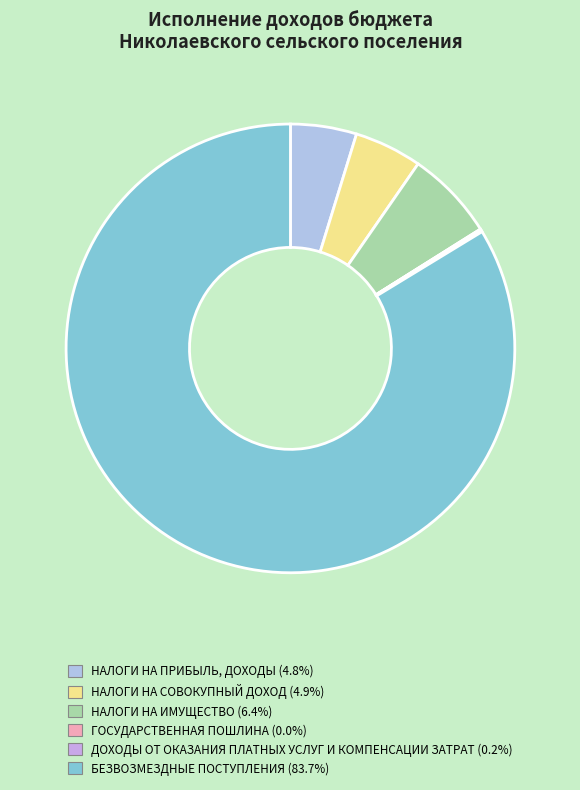

Is it true that БЕЗВОЗМЕЗДНЫЕ ПОСТУПЛЕНИЯ is 84% of the pie?

True